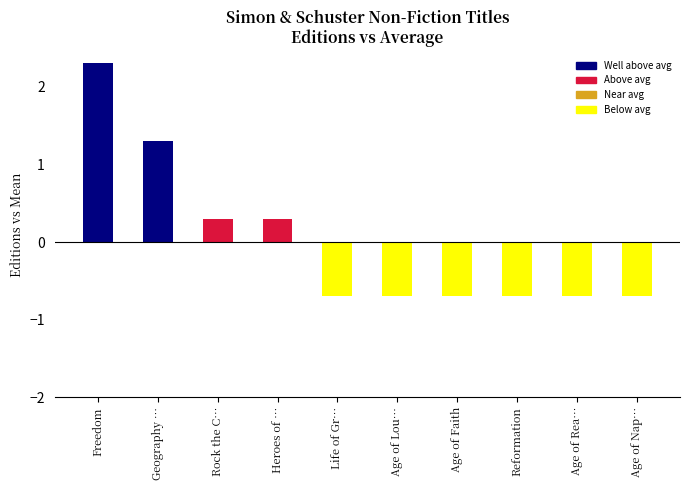

How many bars are there in total?

10